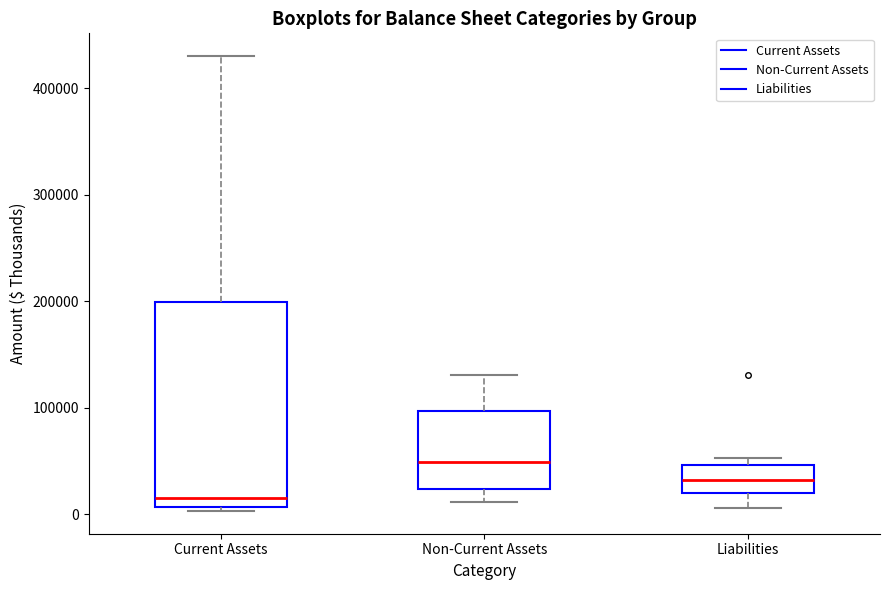

Where does the lower whisker of the box for Liabilities end on the y-axis? The values are not printed on the chart, so give them approximately, as read against the axis.

10000